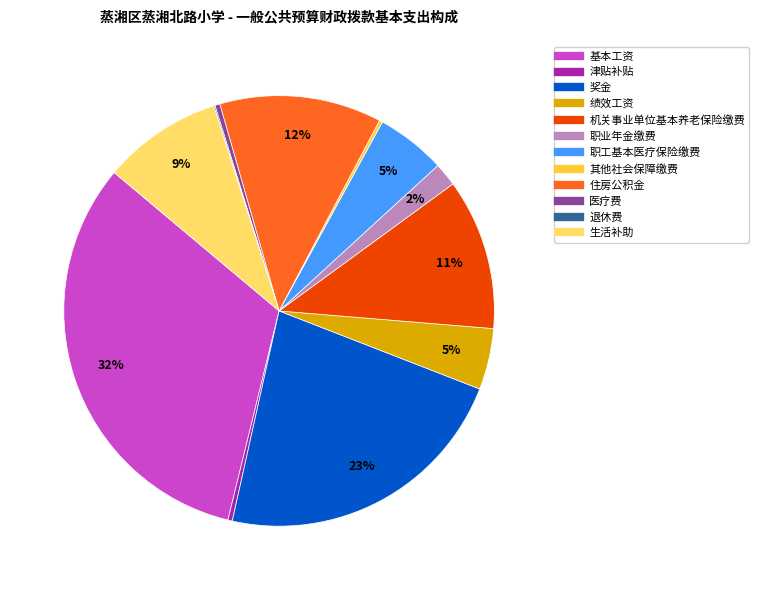

Which slice is the largest?

基本工资